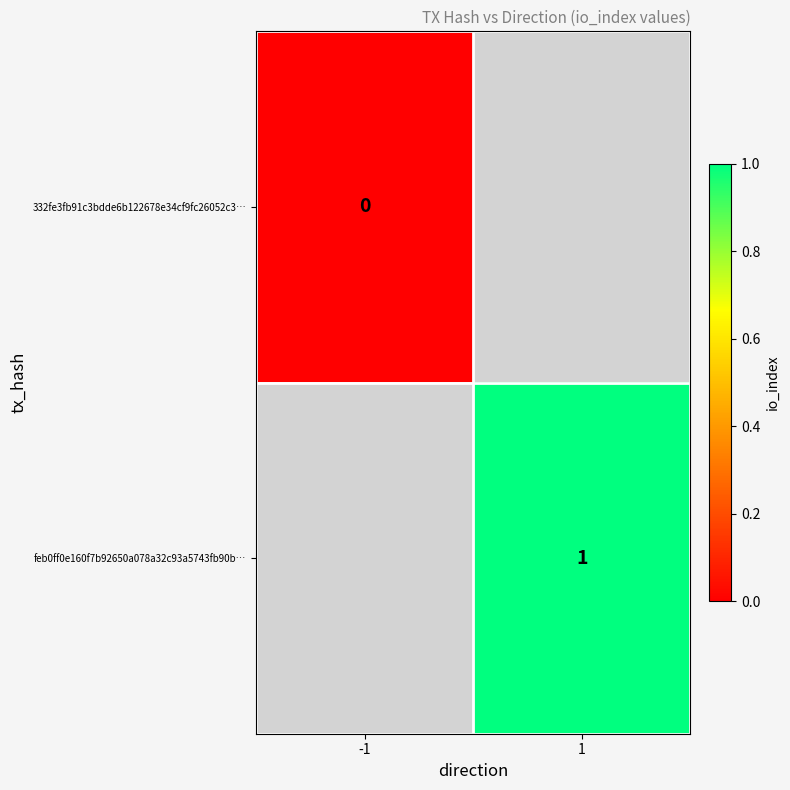

Which category has the highest value in the 332fe3fb91c3bdde6b122678e34cf9fc26052c3… series?

-1